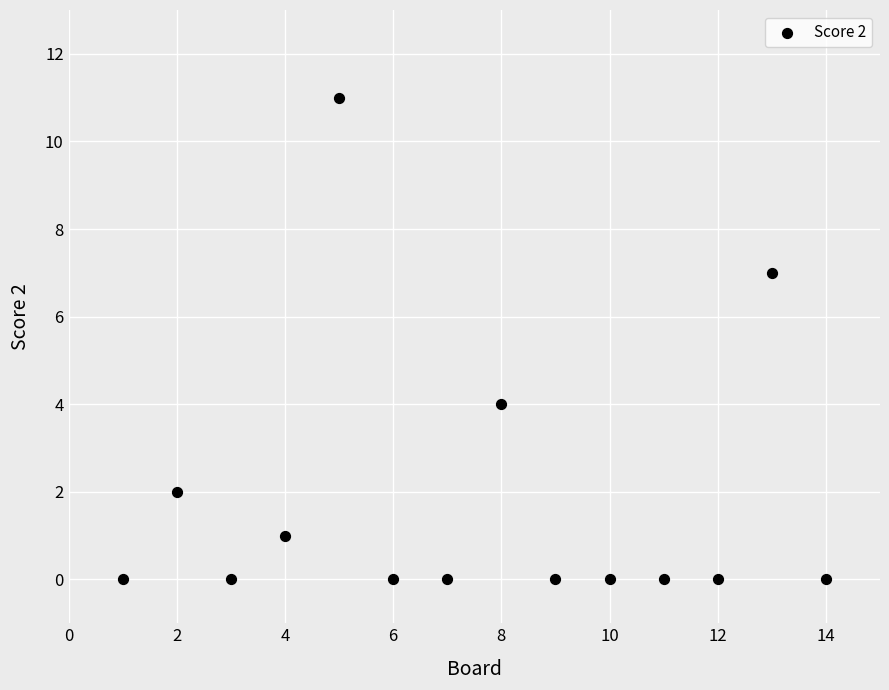

What Y value in the scatter plot is closest to 5?

4